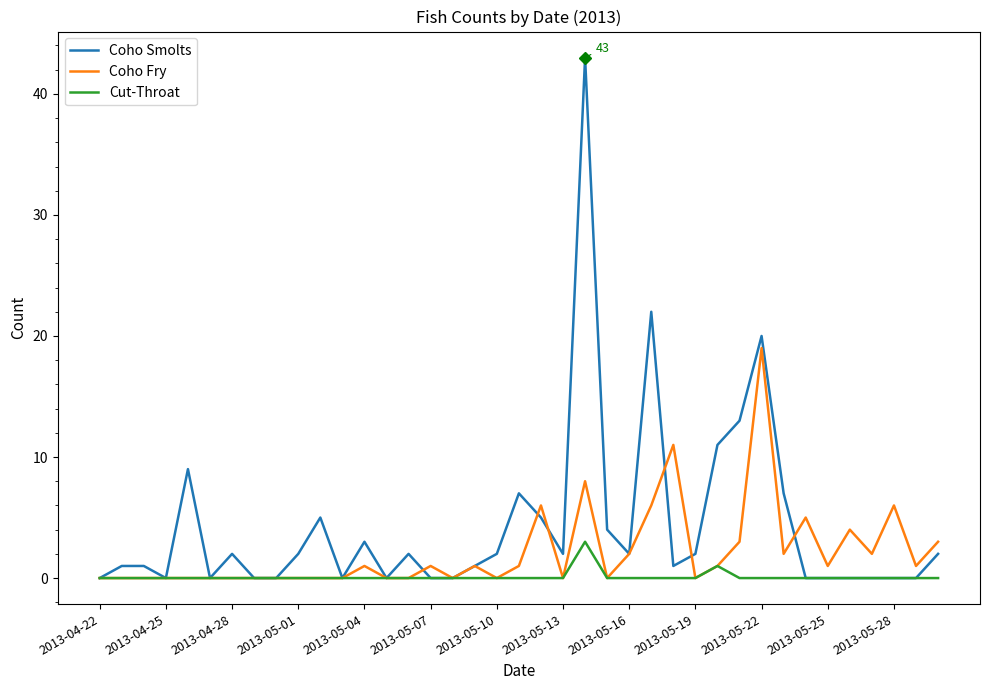

List the series in order of their overall mean, lowest first.

Cut-Throat, Coho Fry, Coho Smolts